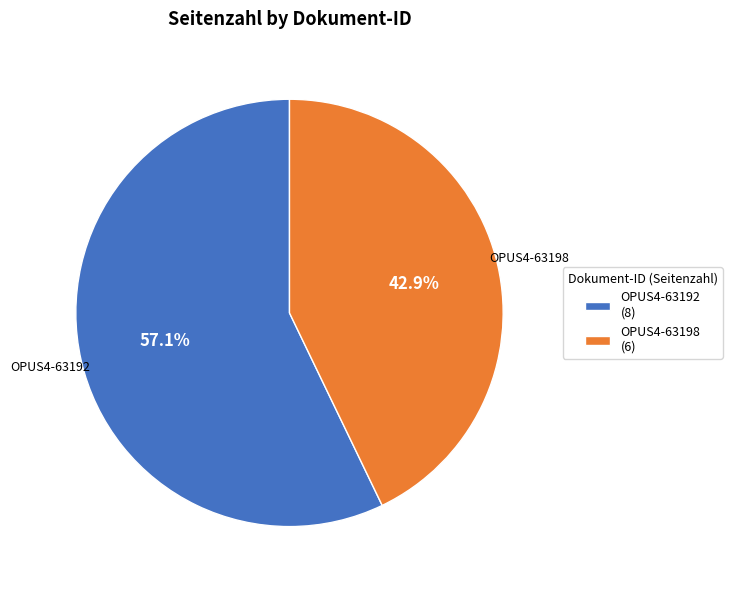

Which has a higher value, OPUS4-63192 (8) or OPUS4-63198 (6)?

OPUS4-63192 (8)